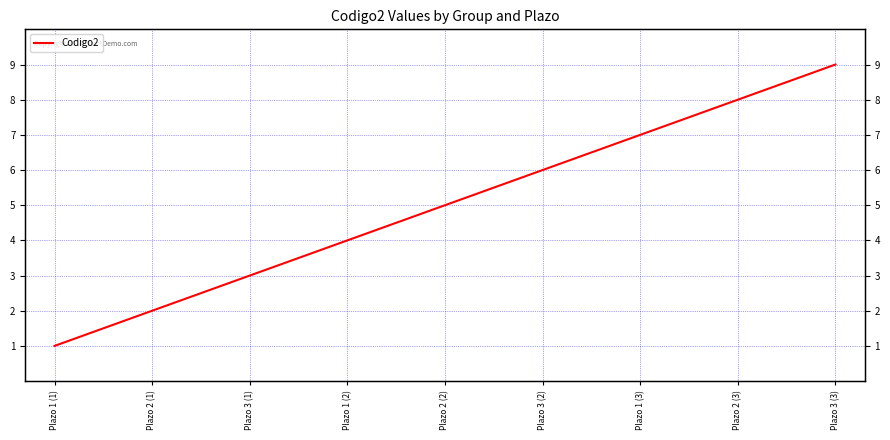

Which category has the highest value across all series?

Plazo 3 (3)